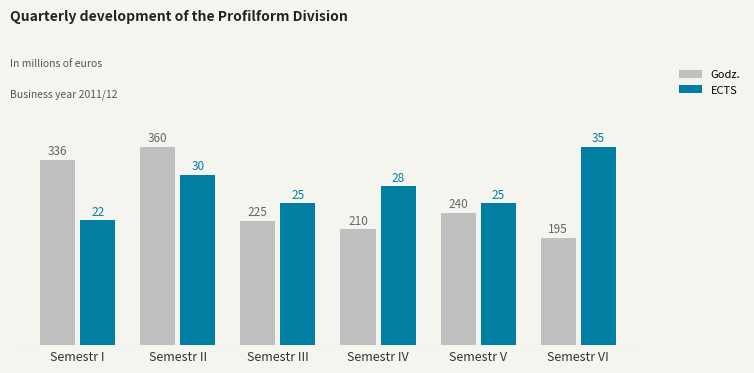

Are the bars horizontal?

No